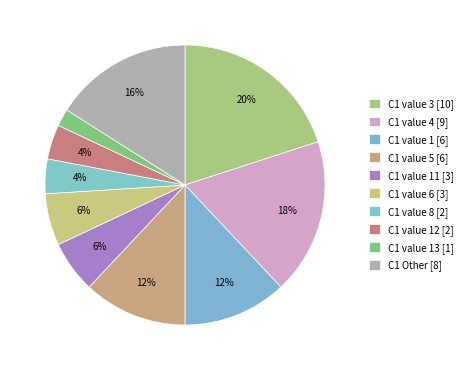

Count the number of slices in the pie.

10